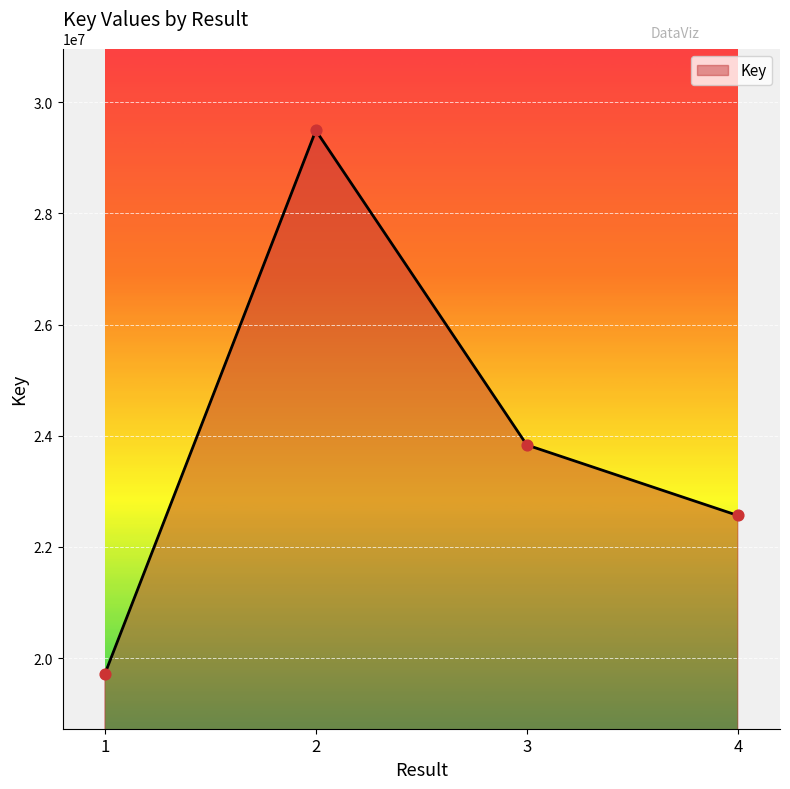

Which has a higher value, 3 or 1?

3